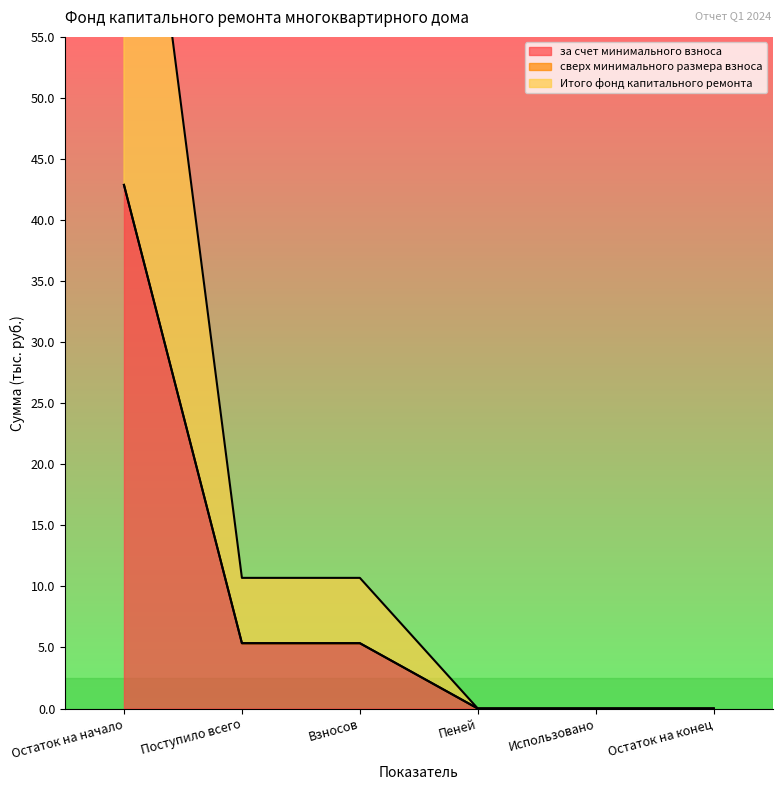

How many data points in Итого фонд капитального ремонта are above 5?

3